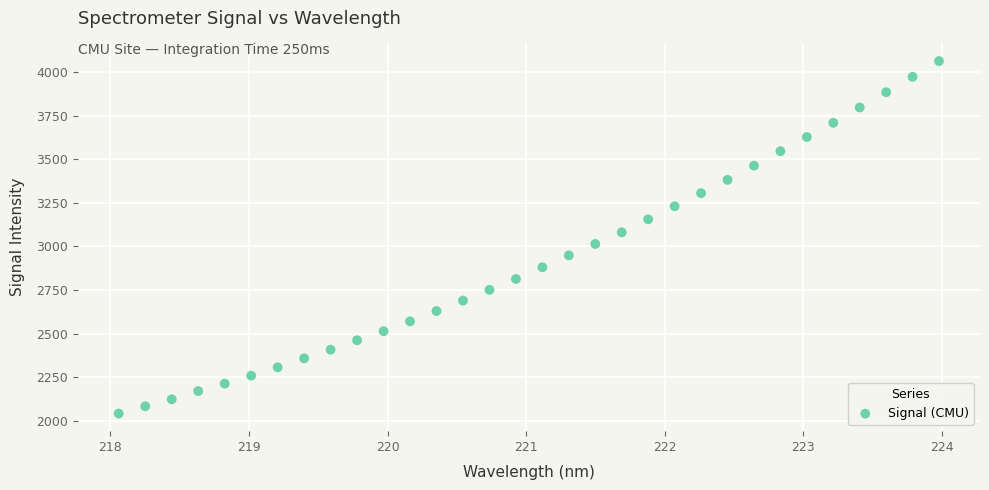

What is the range of X values (max minus min)?

5.9